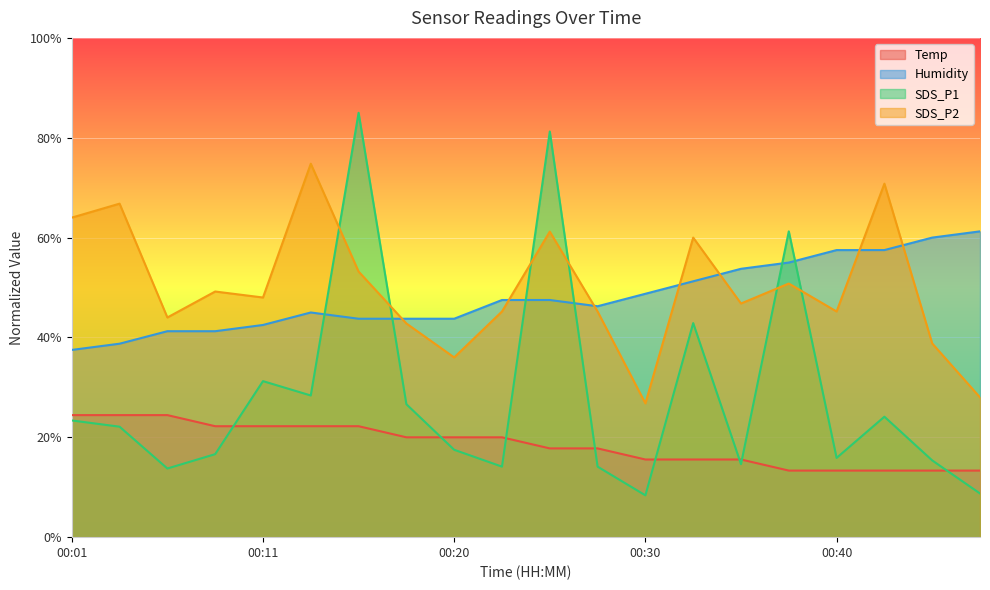

What is the sum of all SDS_P1 values?

565.4